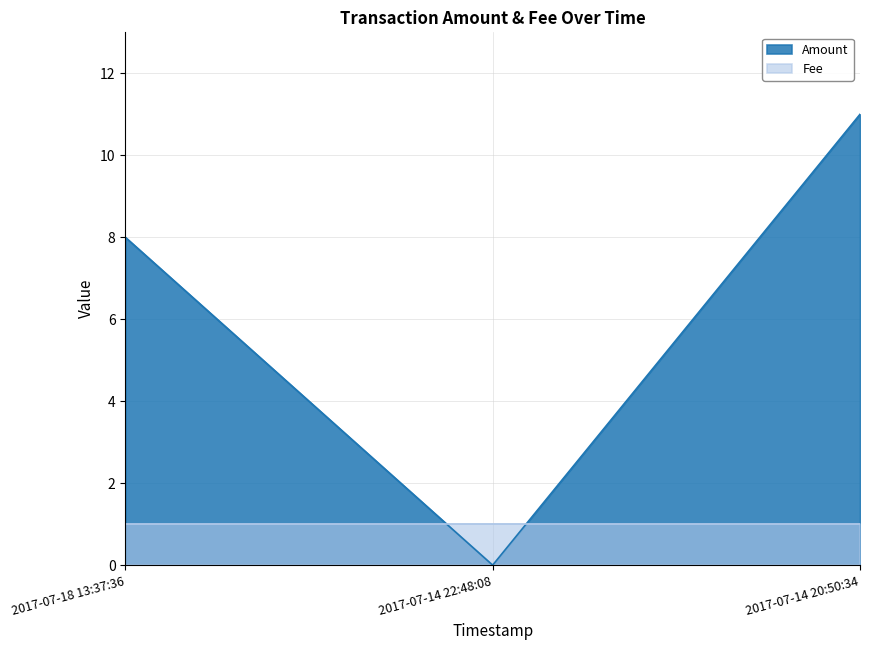

List the labels in order of value, smallest first.

2017-07-14 22:48:08, 2017-07-18 13:37:36, 2017-07-14 20:50:34